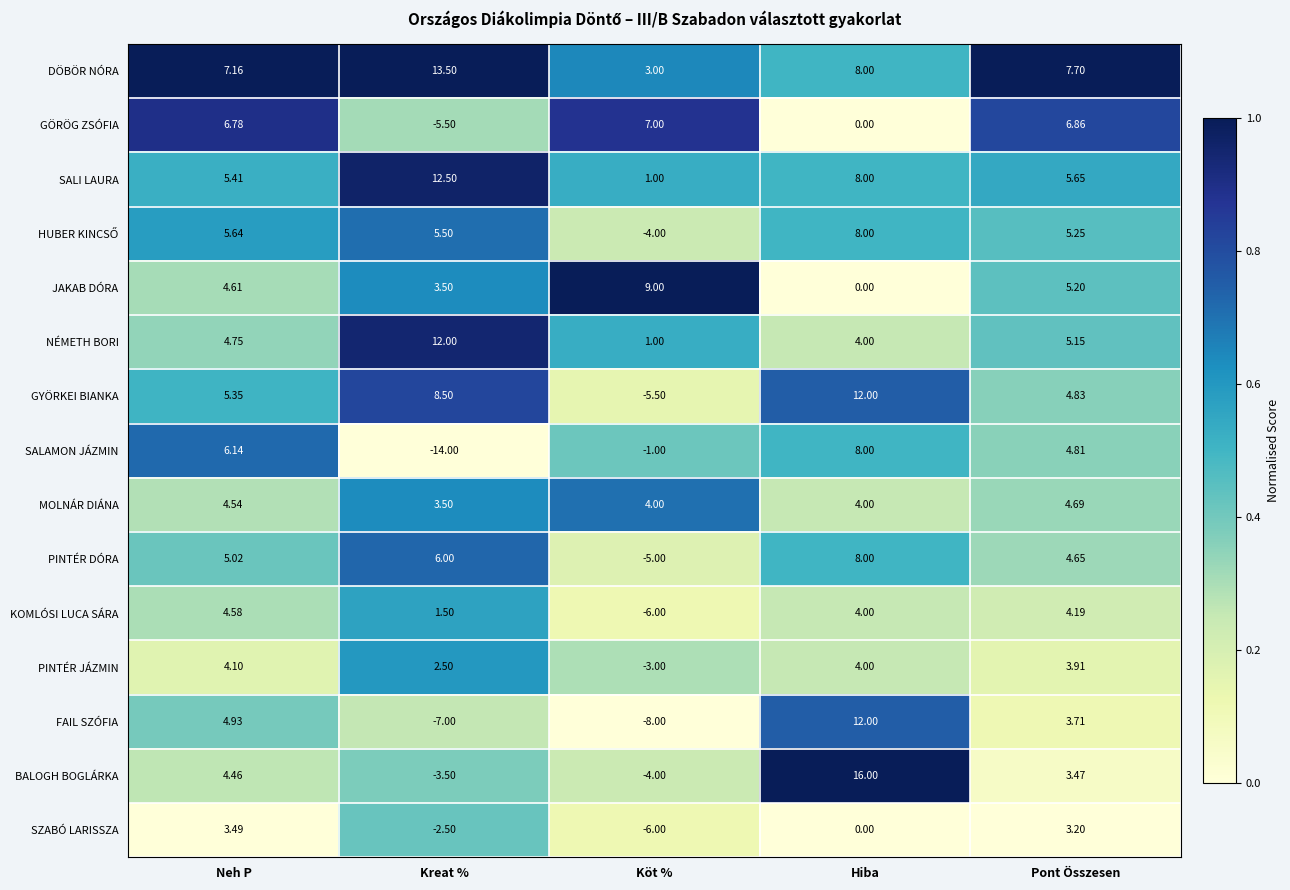

At which label does KOMLÓSI LUCA SÁRA reach its minimum?

Köt %